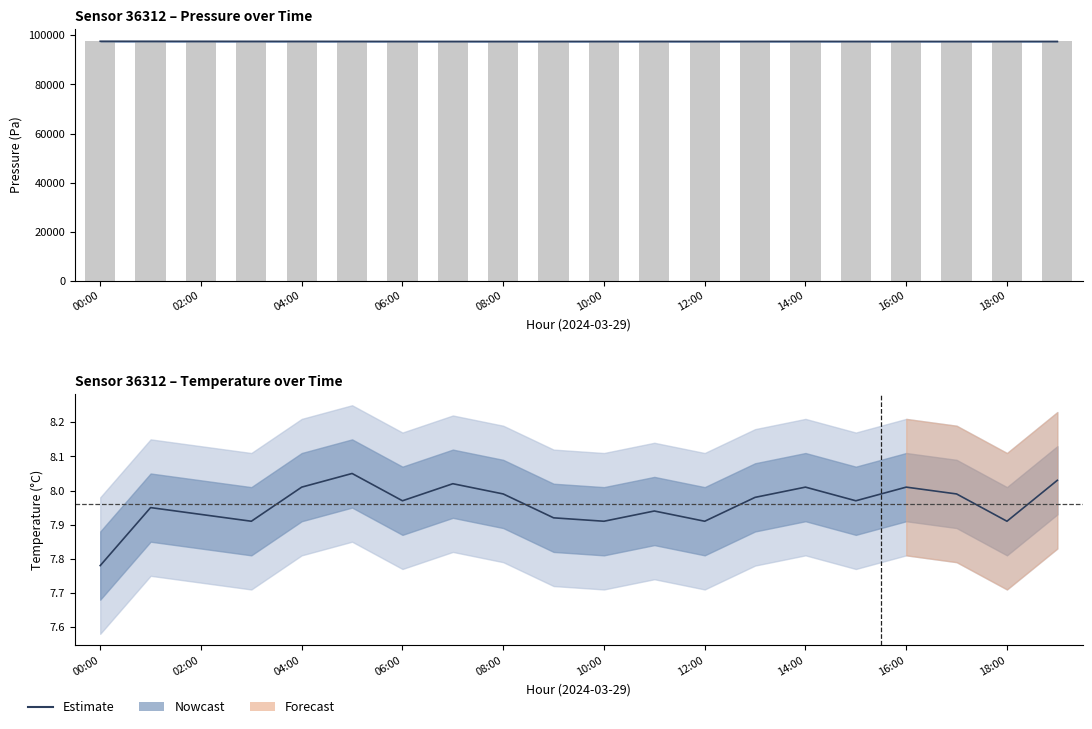

Which has a higher value, 08:00 or 02:00?

02:00